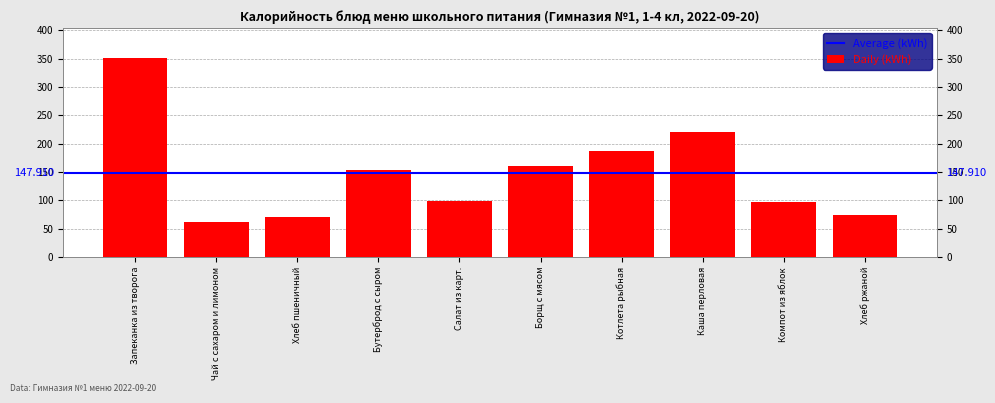

Read the value at Компот из яблок.

98.0